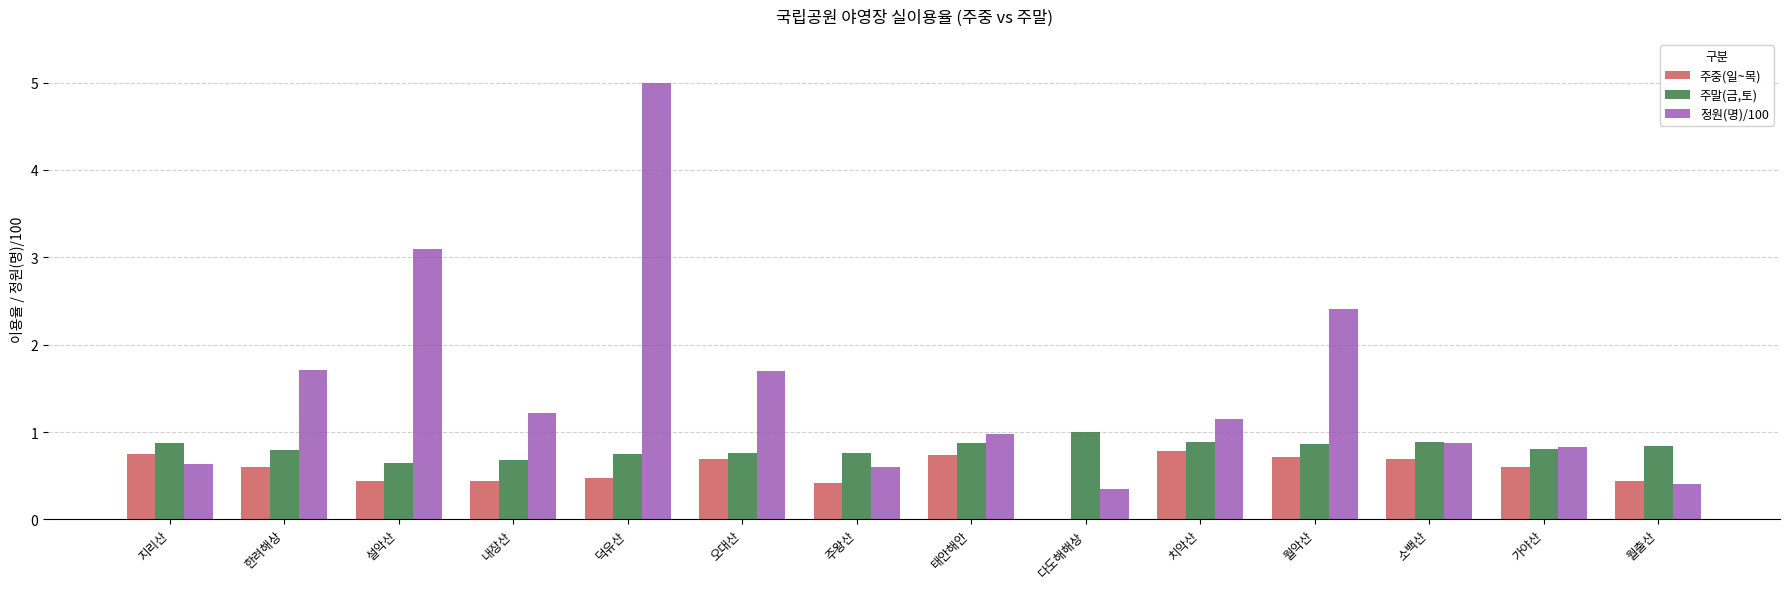

Count the number of categories in the chart.

14